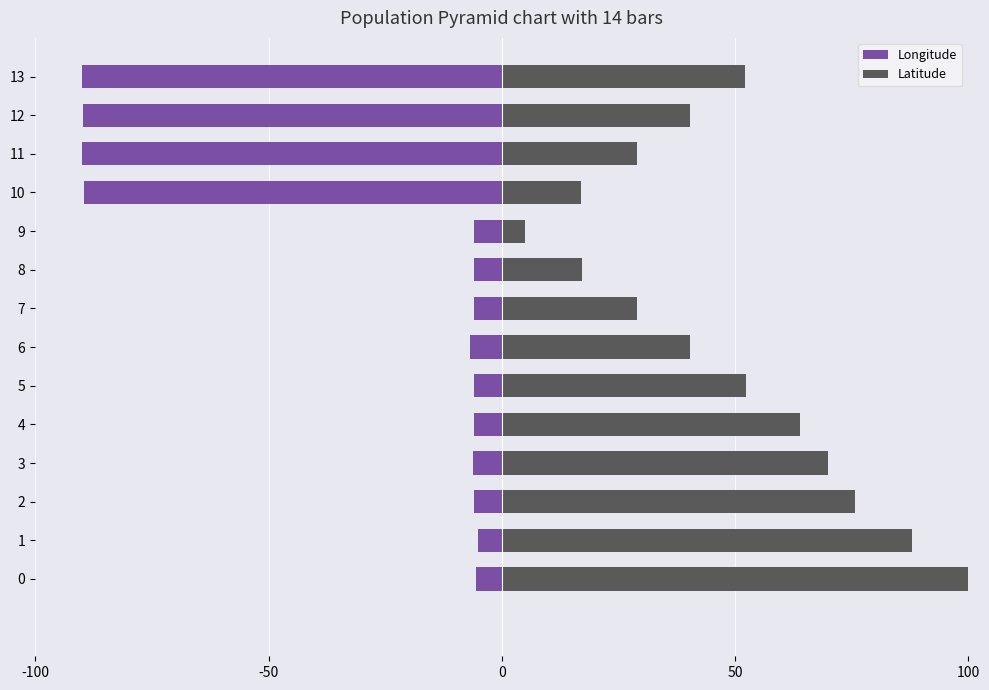

What is the value of the Longitude bar at the 10th from the left?

-5.9